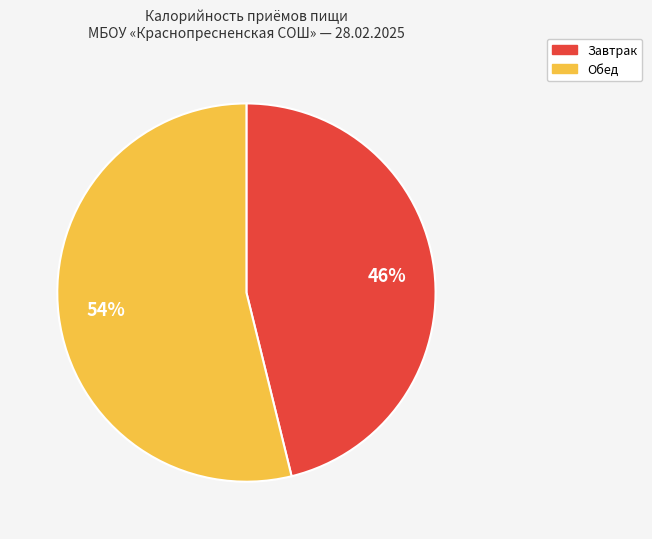

What percentage is the Обед slice, to the nearest percent?

54%